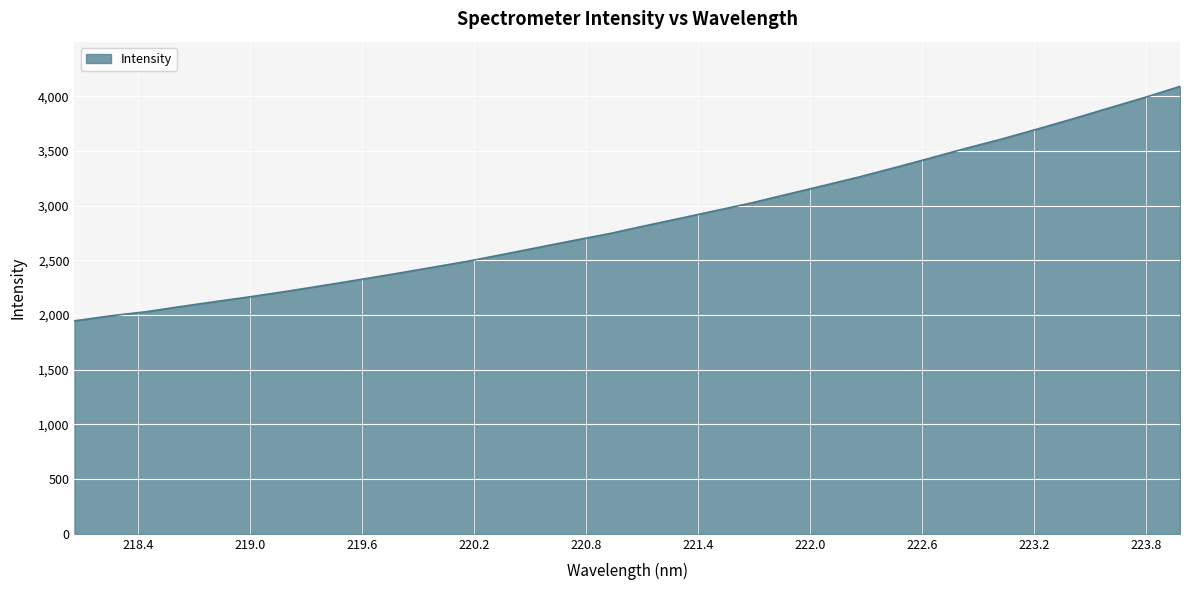

What is the difference between the maximum and minimum values?

2143.6